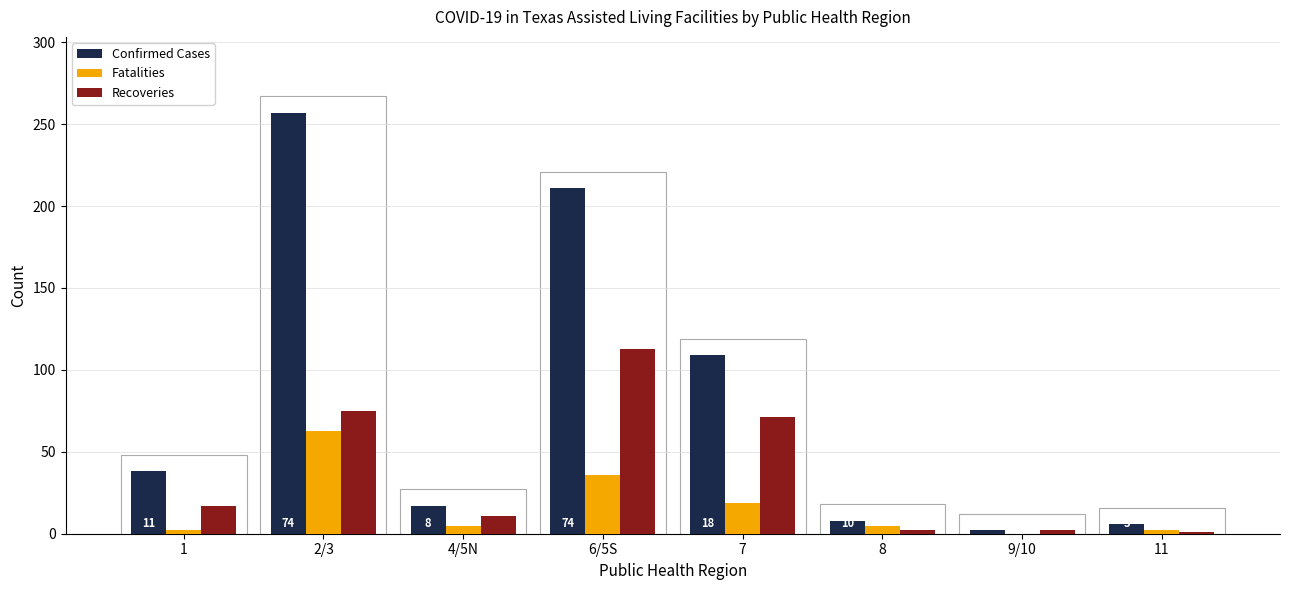

Which category has the highest value in the Confirmed Cases series?

2/3